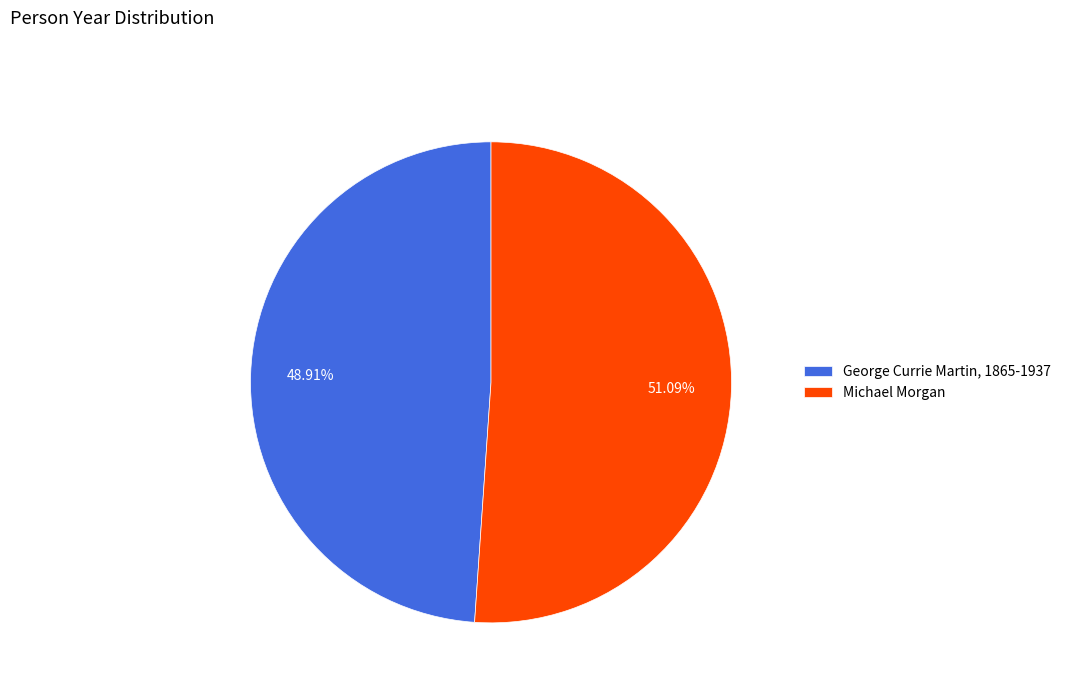

How many segments does this pie chart have?

2